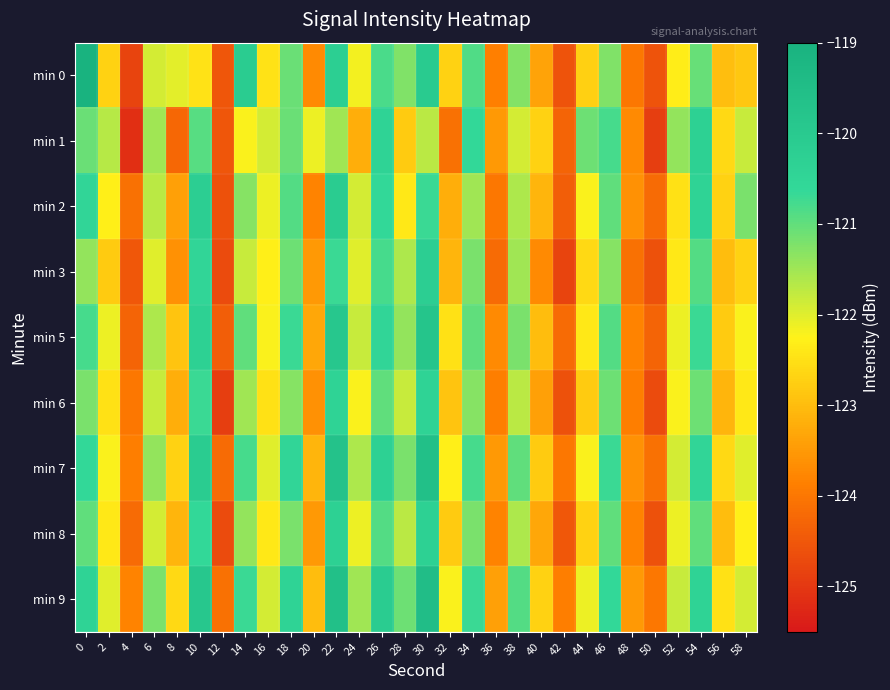

What is the total value across all series at 8?

-1107.8